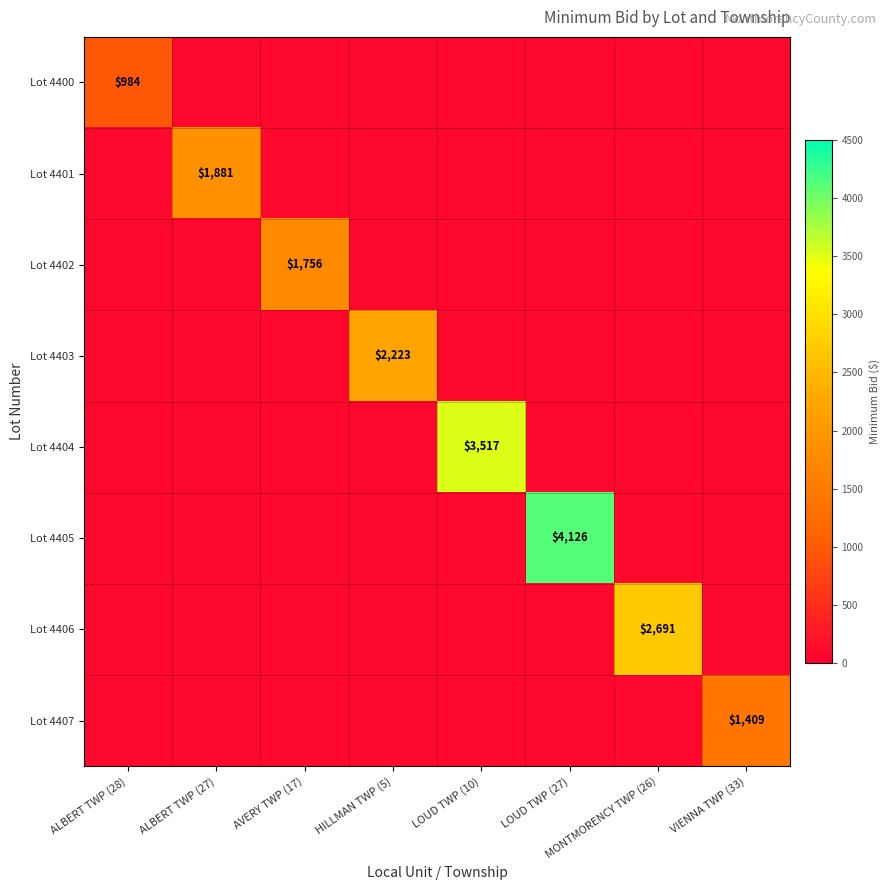

Which category has the highest value in the Lot 4400 series?

ALBERT TWP (28)